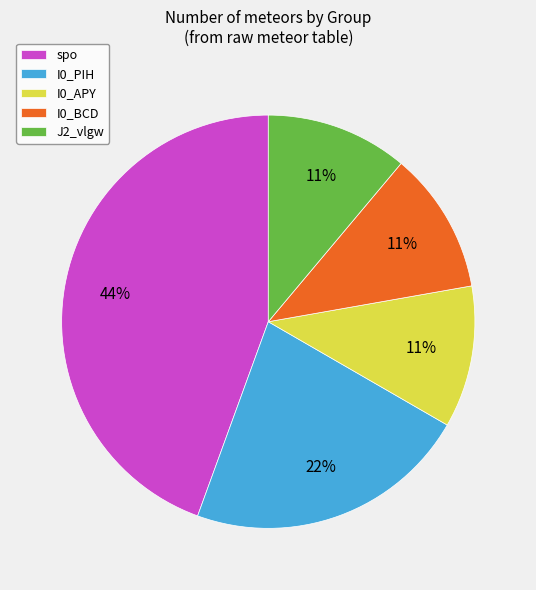

Is J2_vlgw the majority of the pie?

No